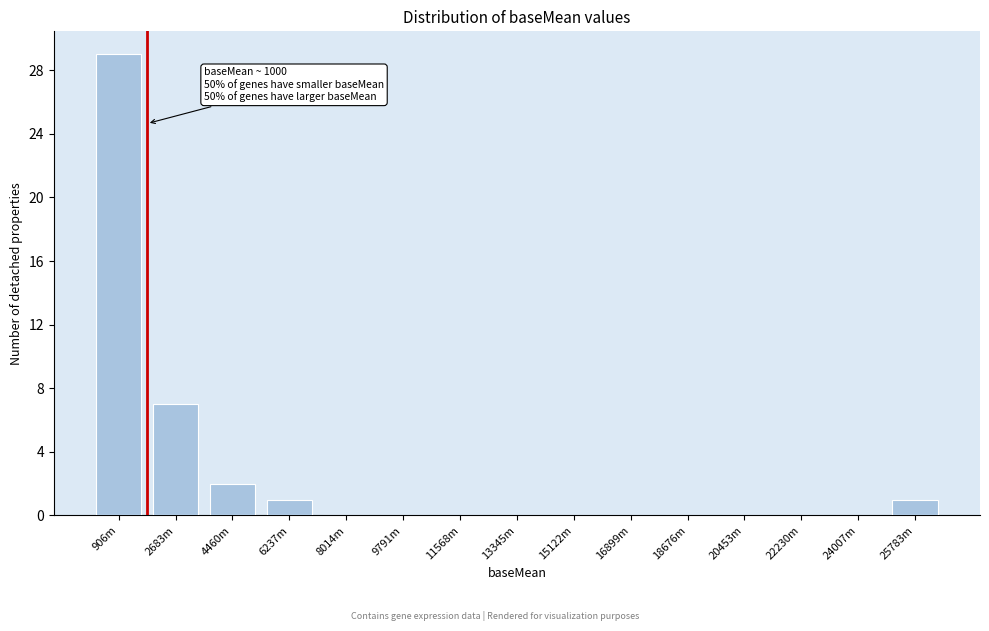

Reading left to right, extract all data points from this chart.

906m=29	2683m=7	4460m=2	6237m=1	8014m=0	9791m=0	11568m=0	13345m=0	15122m=0	16899m=0	18676m=0	20453m=0	22230m=0	24007m=0	25783m=1